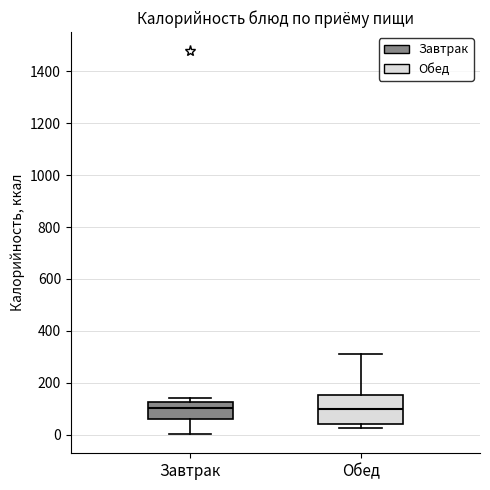

Reading left to right, transcribe this box plot: for each box, give where its median line is, the range the box spans, and where its two whiskers end, as read against the y-axis. The values are not printed on the chart, so give them approximately, as read against the axis.

Завтрак: median 100, box 60 to 120, whiskers 0 to 140
Обед: median 100, box 40 to 160, whiskers 20 to 320